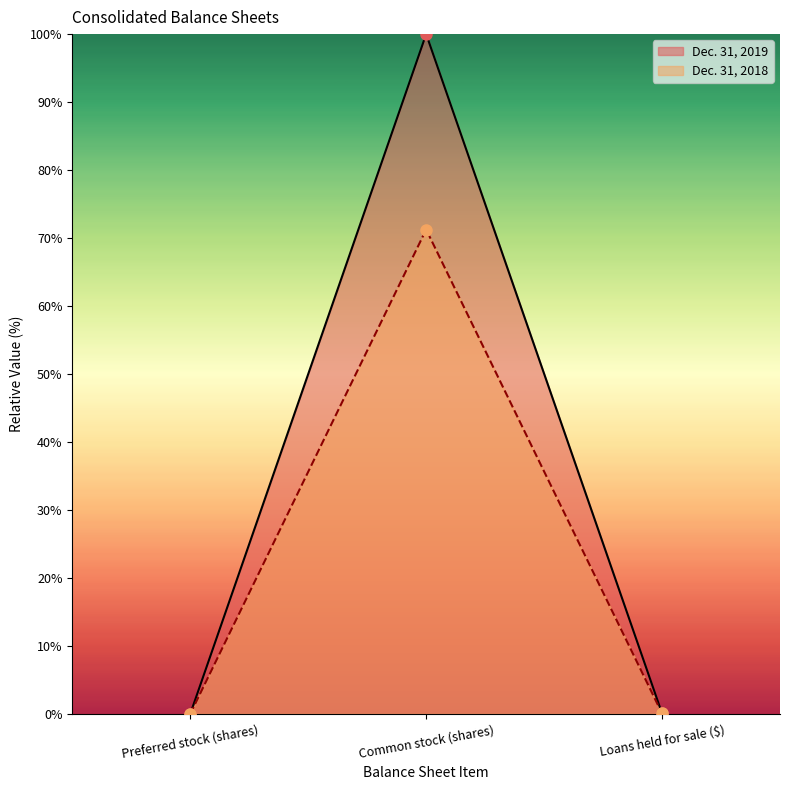

How many series are shown in this chart?

2